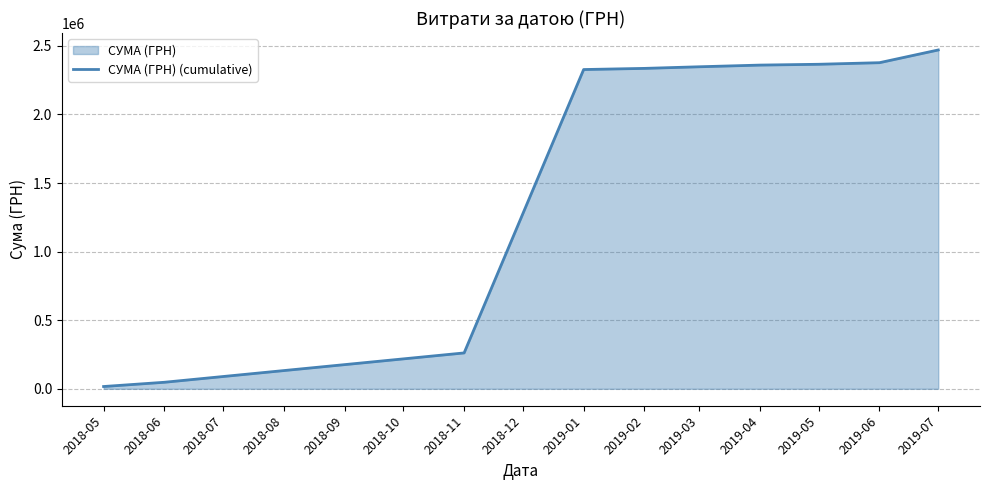

What is the approximate value at 2019-01?

2327755.7